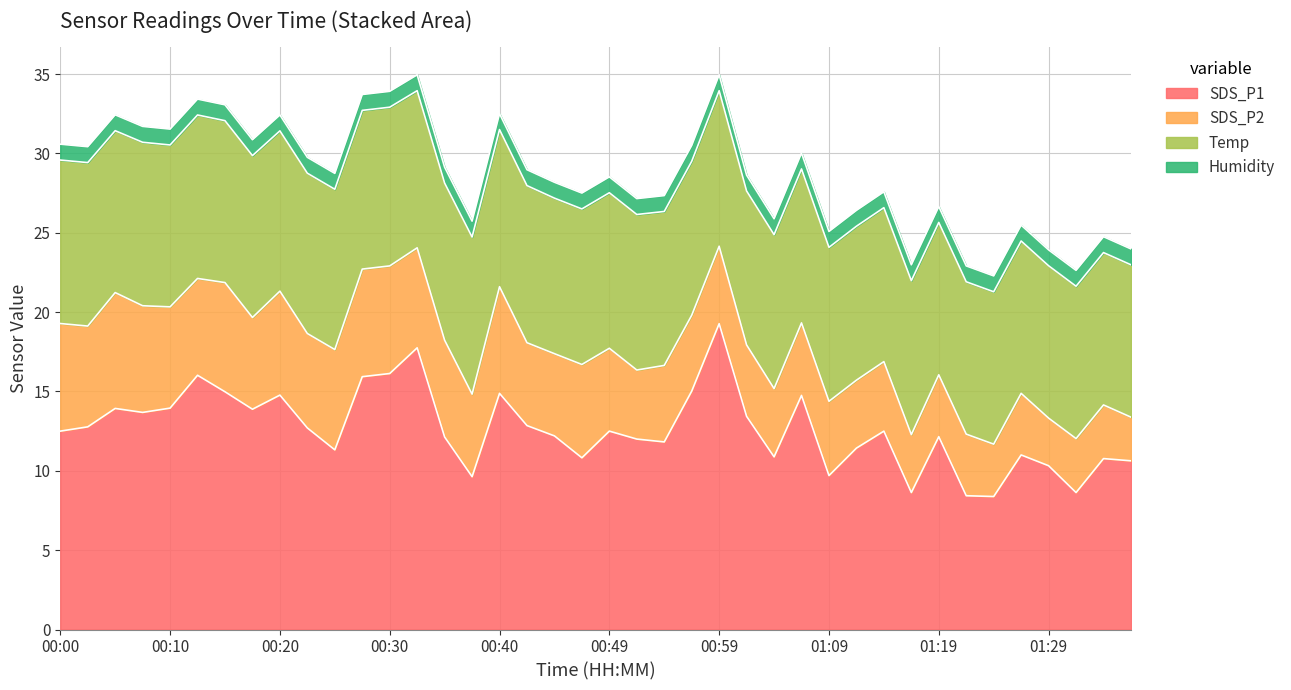

True or false: Temp and SDS_P1 intersect in this chart.

True